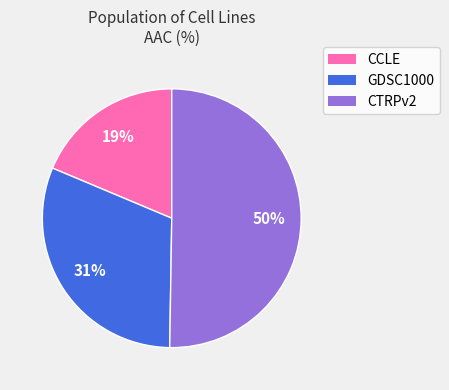

What is the ratio of the value at CCLE to the value at CTRPv2?

0.4